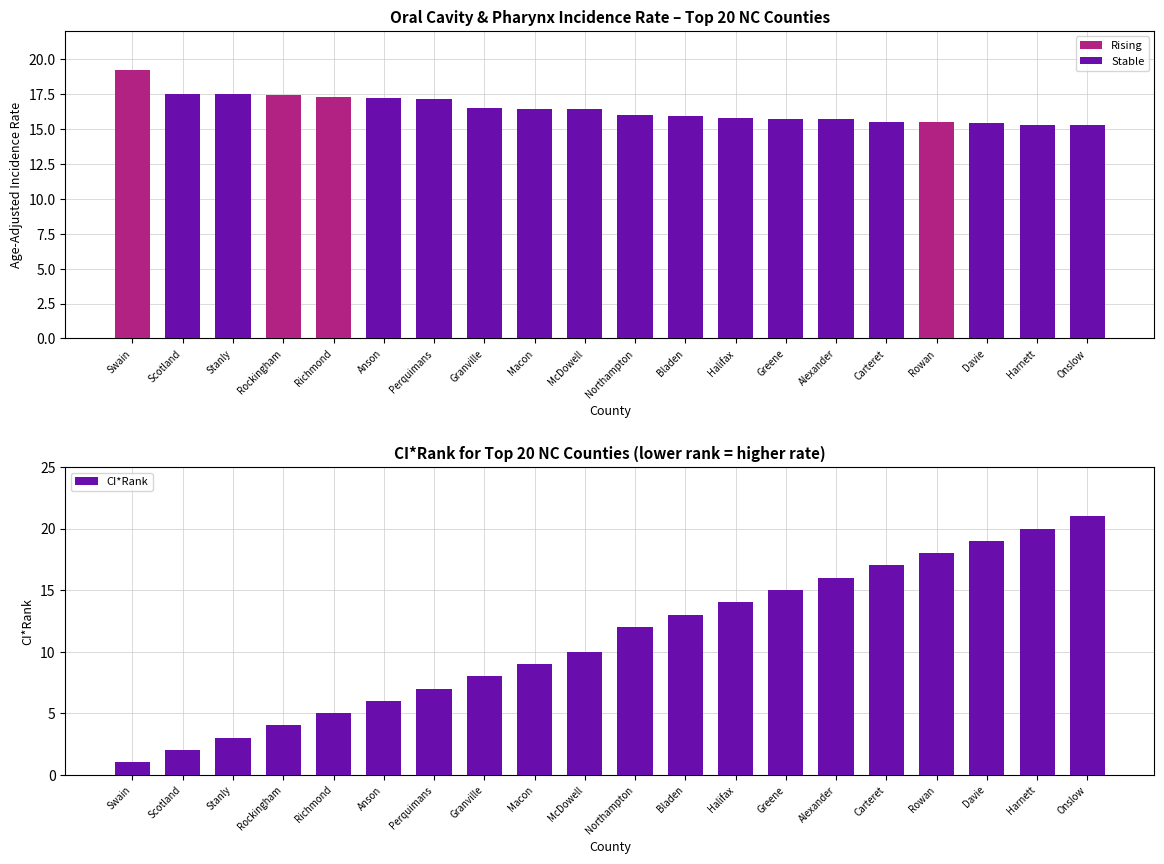

Which category has the lowest value in the CI*Rank series?

Swain